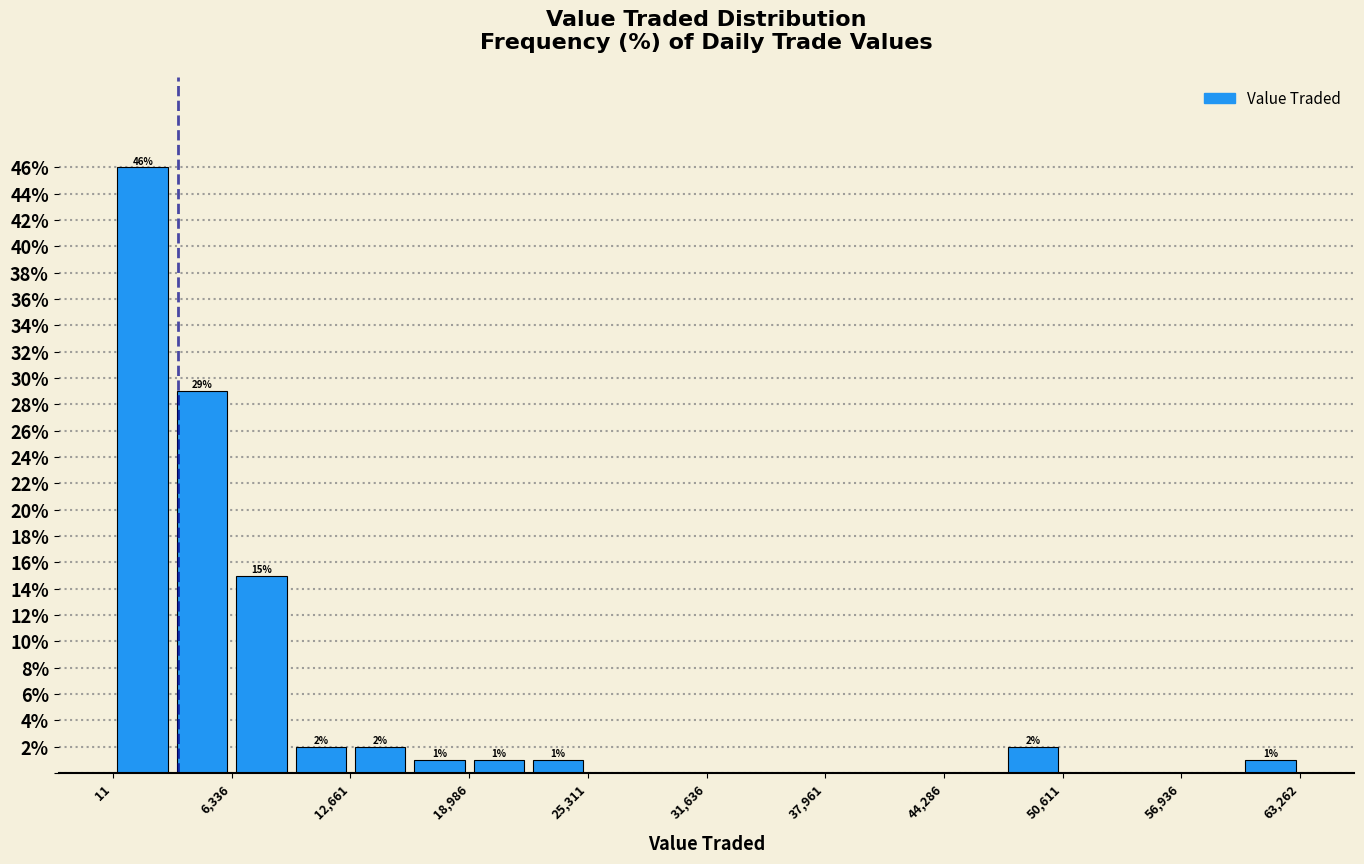

Around what value on the x-axis is the tallest bar? Give the approximate position of its centre, as read against the axis.

2000